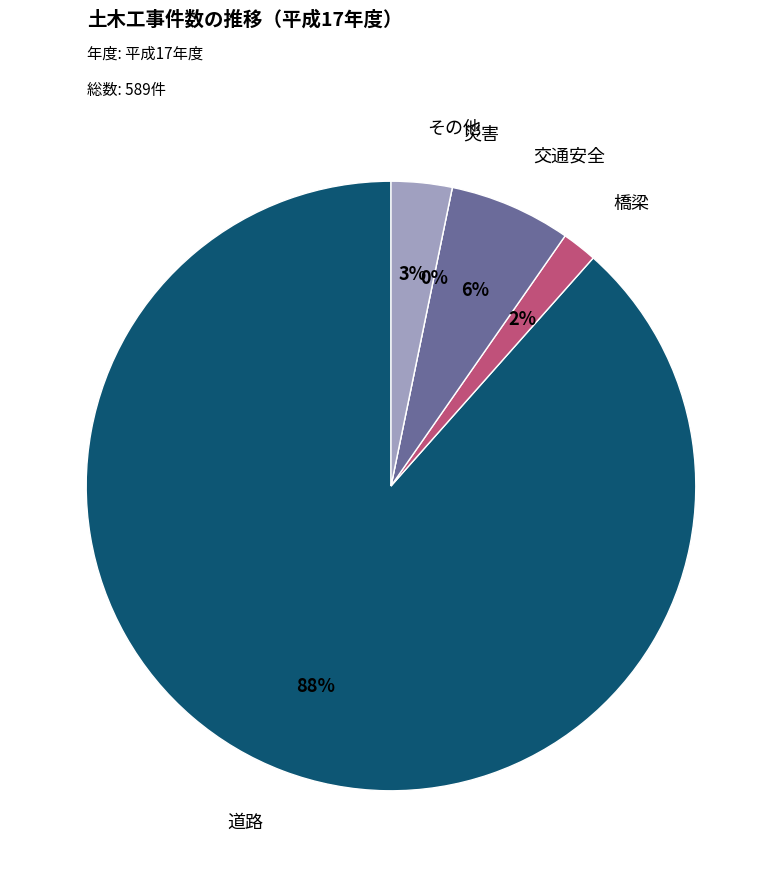

What is the smallest slice in the pie chart?

災害